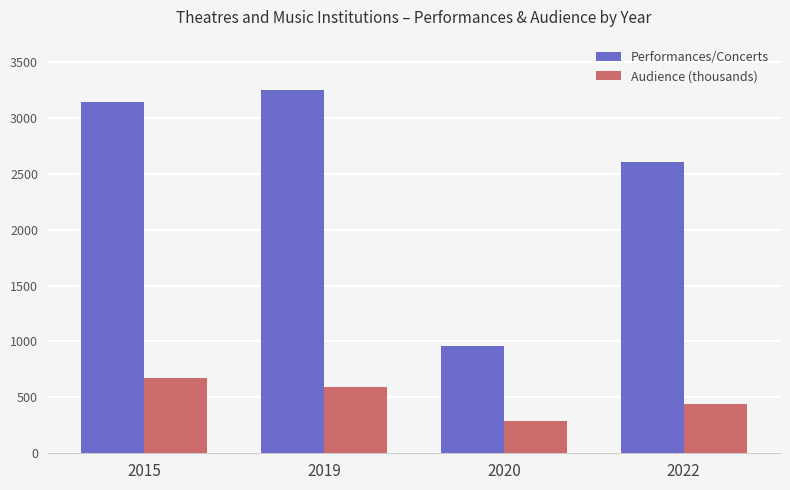

How many groups of bars are there?

4